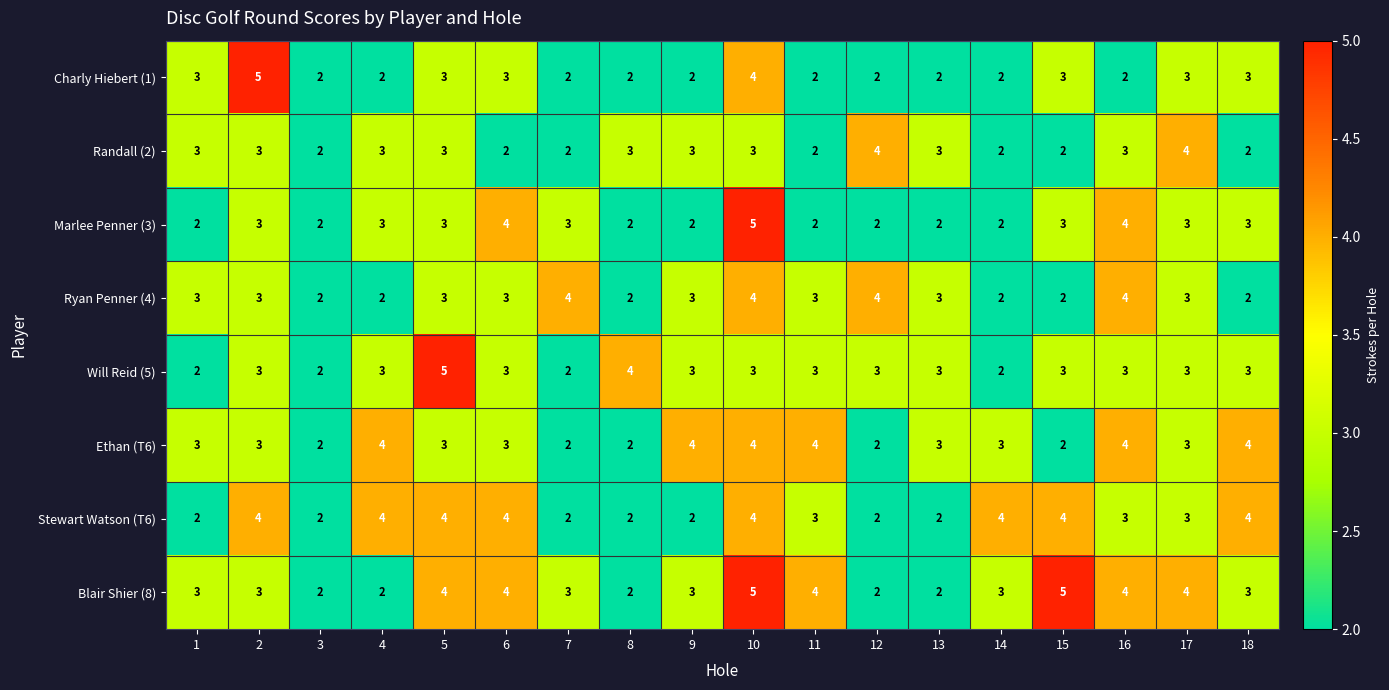

Is it true that Marlee Penner (3) equals 3 at 14?

False